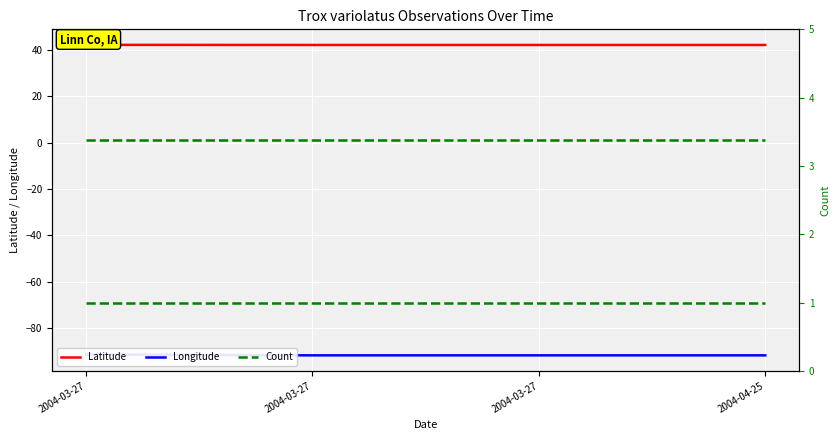

What is the label of the 3rd point from the left?

2004-03-27